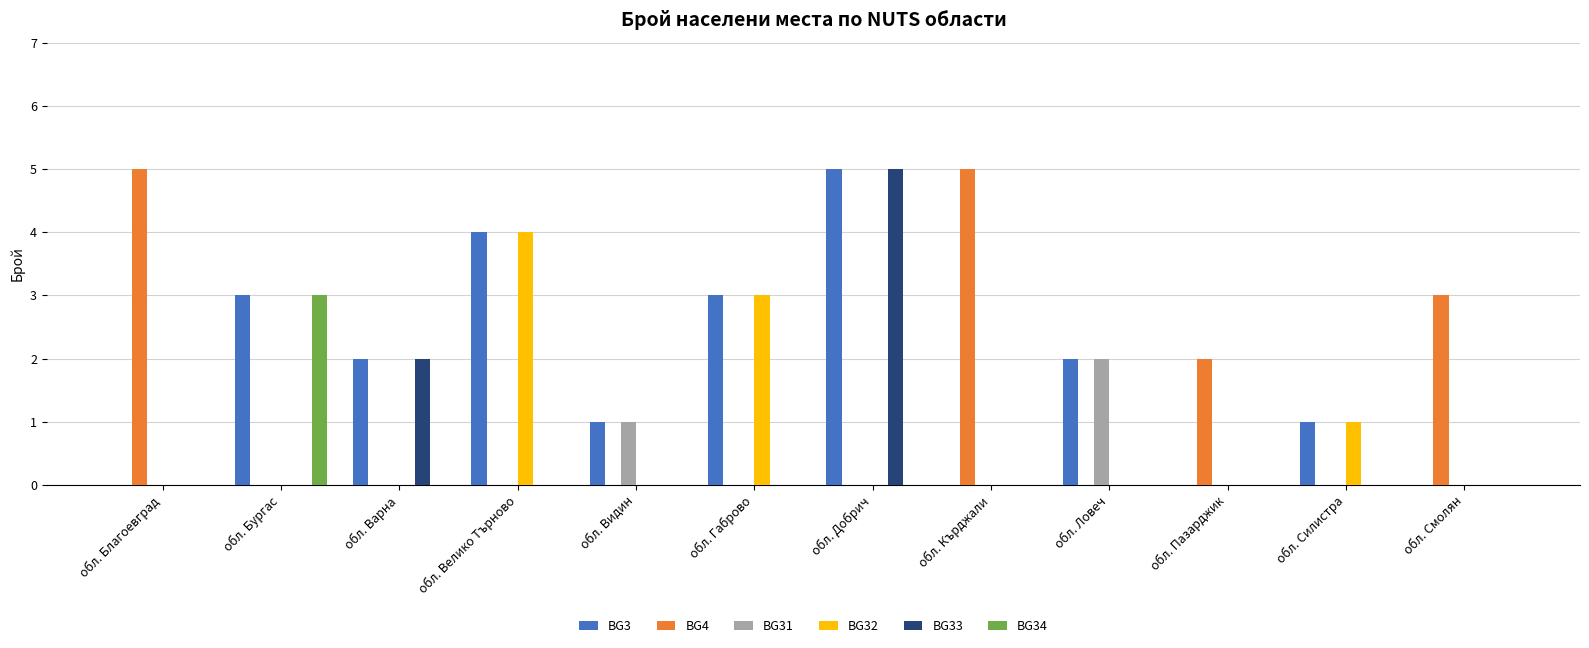

Count the number of data series in this chart.

6